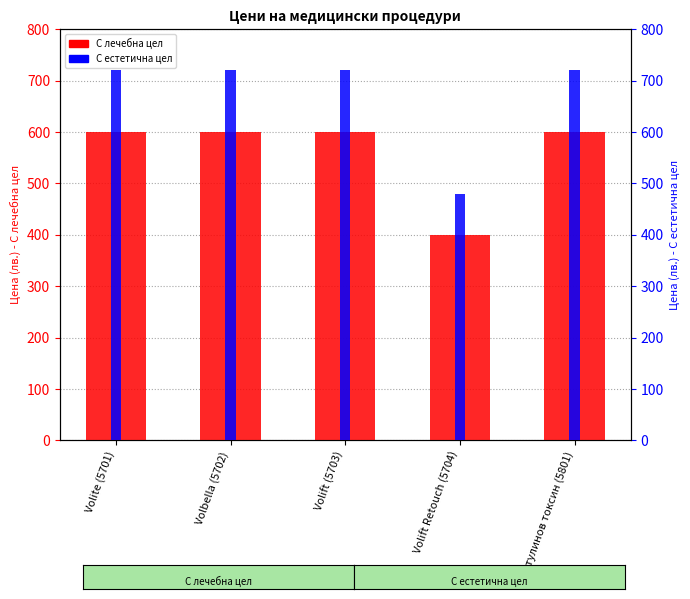

At which category does the chart reach its peak across all series?

Volite (5701)